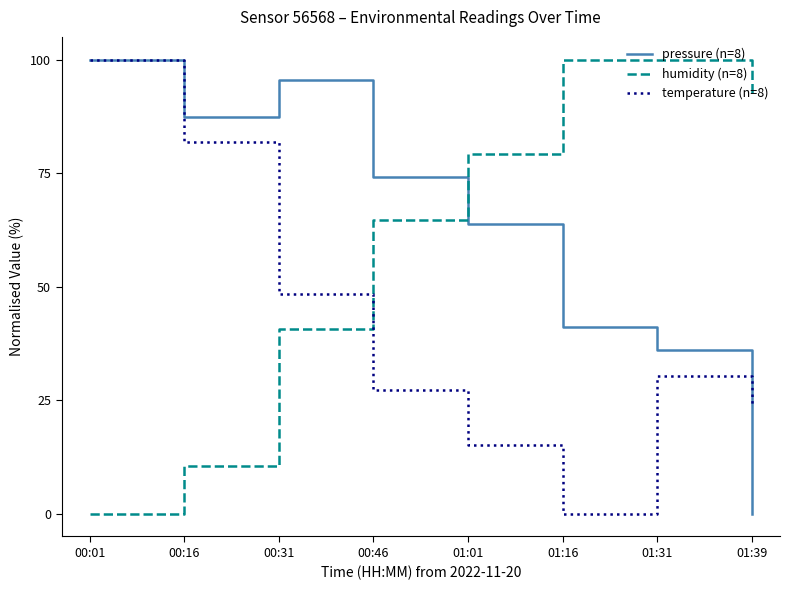

Reading left to right, what are all the values shown in this chart?

pressure (n=8): 00:01=100.0	00:16=87.3	00:31=95.5	00:46=74.2	01:01=63.8	01:16=41.0	01:31=36.1	01:39=0.0
humidity (n=8): 00:01=0.0	00:16=10.4	00:31=40.6	00:46=64.6	01:01=79.2	01:16=100.0	01:31=100.0	01:39=92.7
temperature (n=8): 00:01=100.0	00:16=81.8	00:31=48.5	00:46=27.3	01:01=15.2	01:16=0.0	01:31=30.3	01:39=24.2